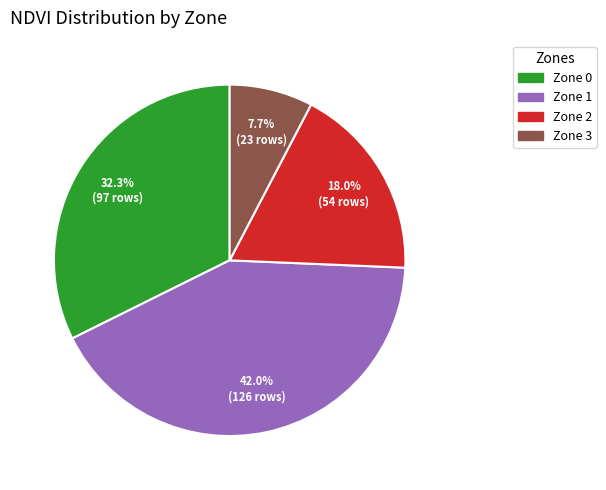

Which slice is the largest?

Zone 1